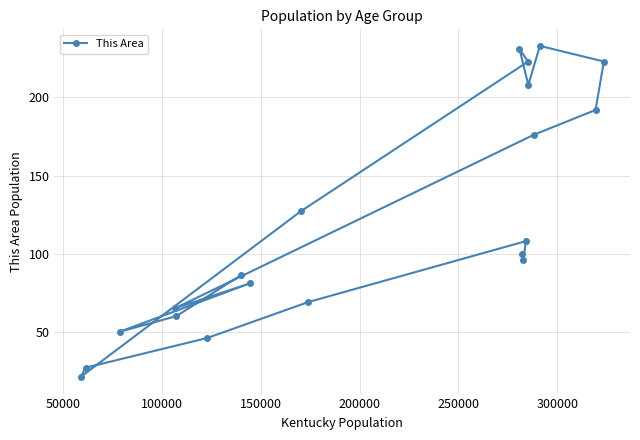

What is the sum of all values?

2422